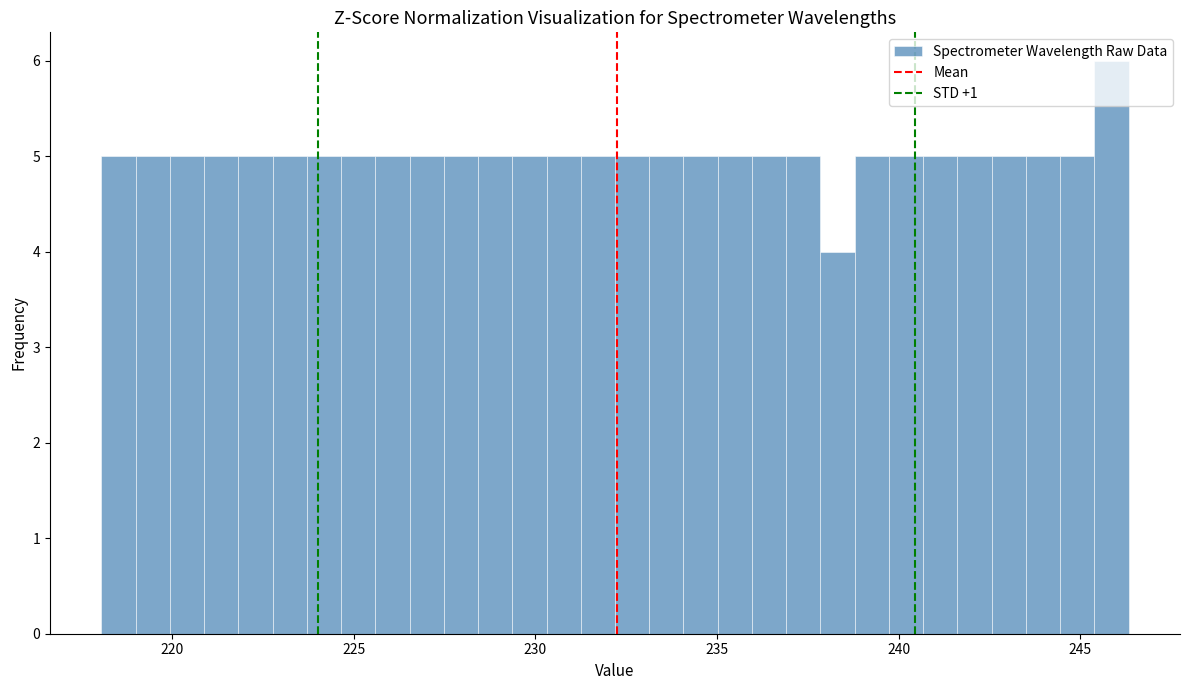

Around what value on the x-axis is the tallest bar? Give the approximate position of its centre, as read against the axis.

246.0